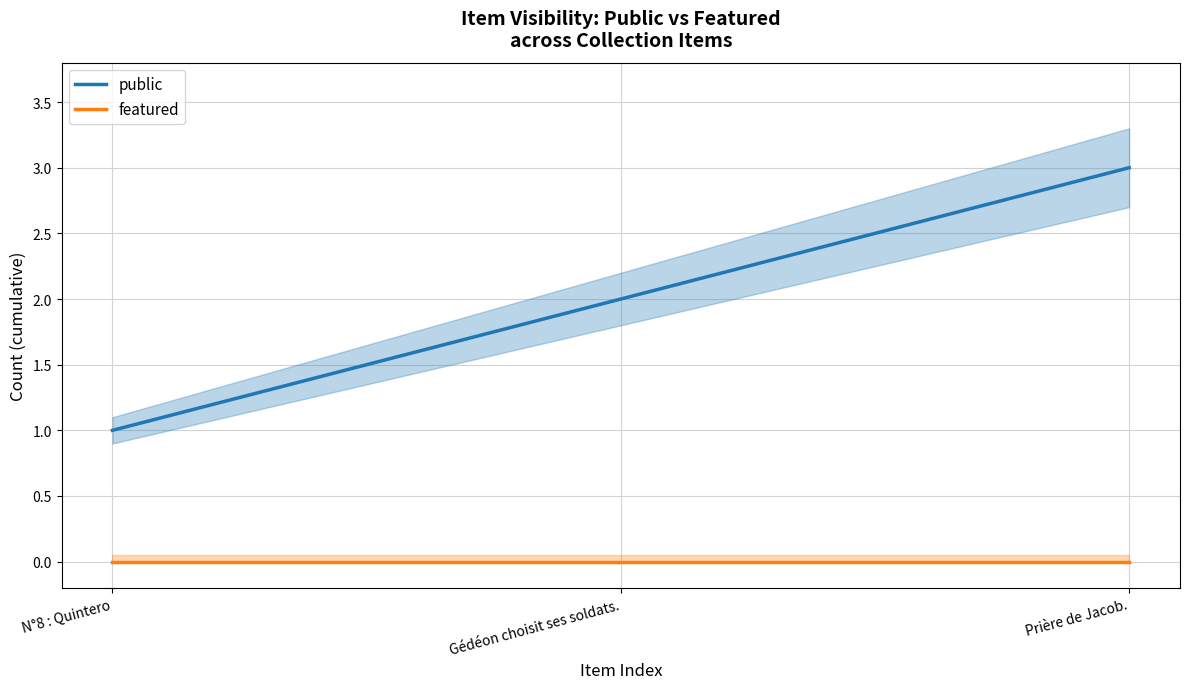

List the series in order of their peak value, lowest first.

featured, public